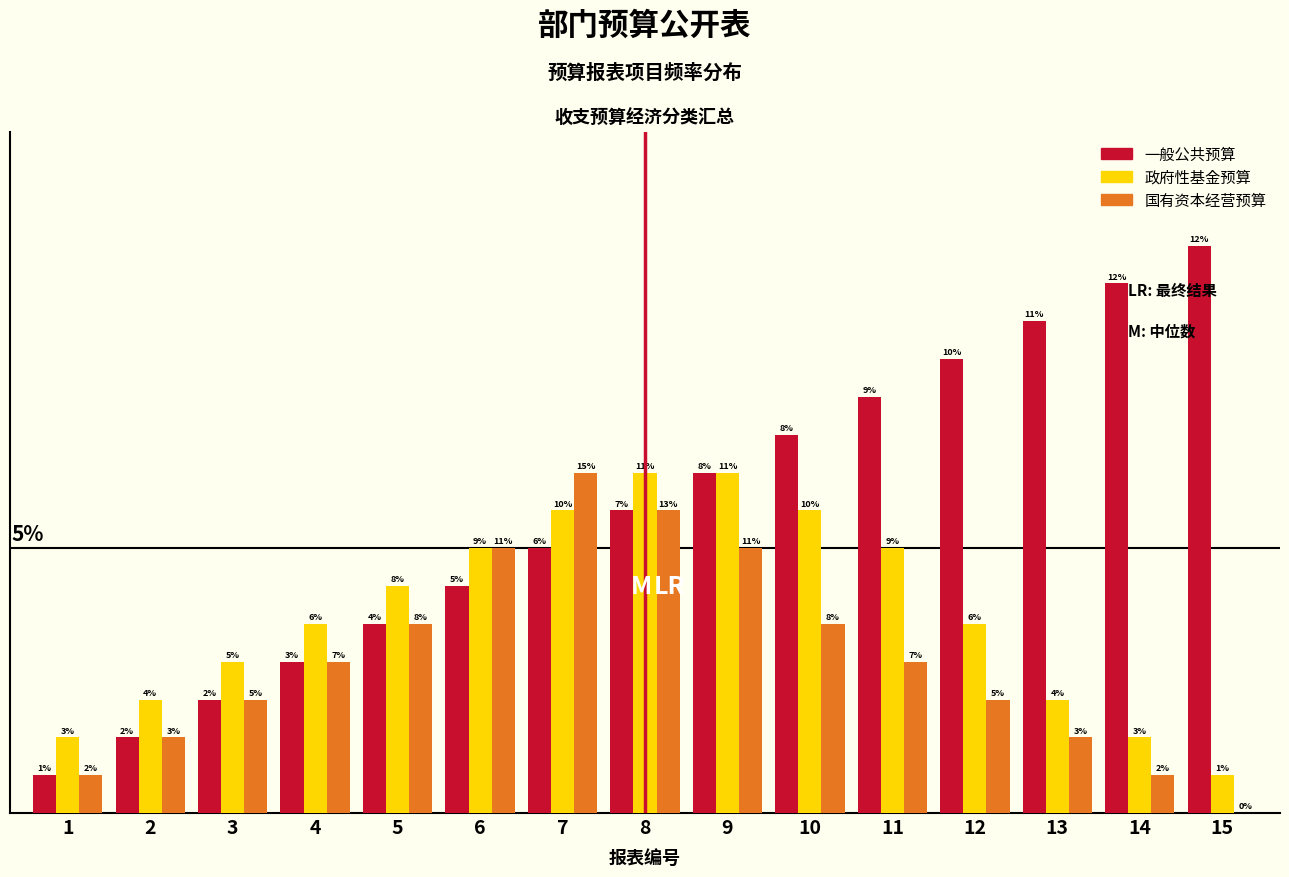

Which series has the largest total across all categories?

一般公共预算